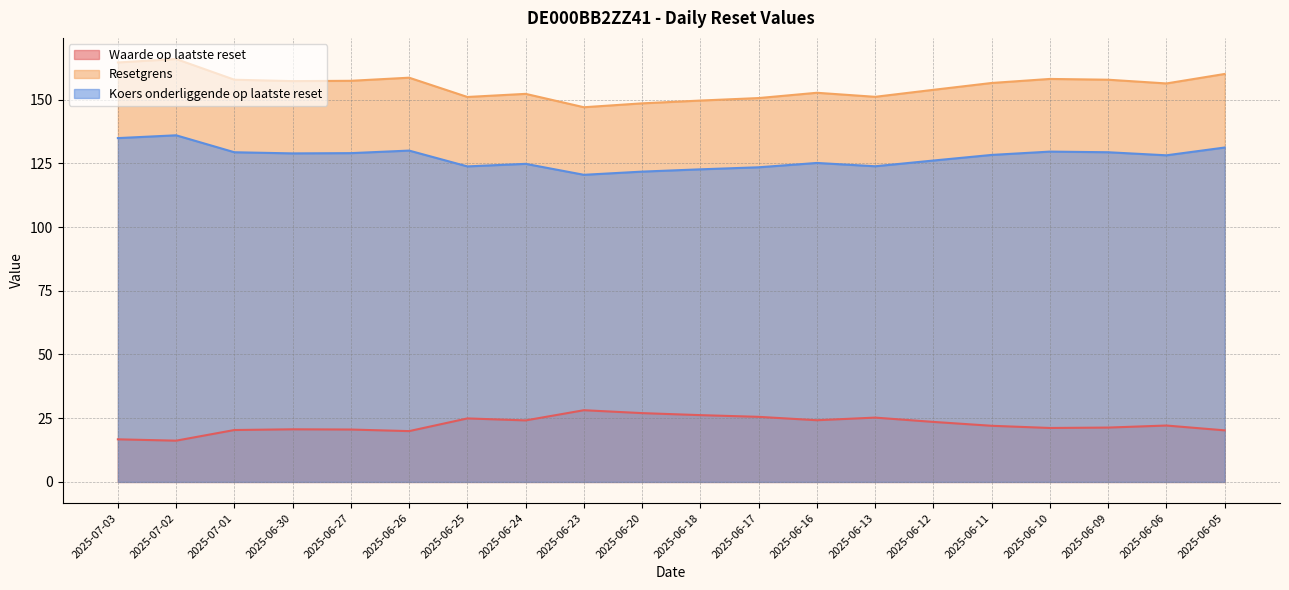

Rank the series at 2025-06-20 from highest to lowest value.

Resetgrens, Koers onderliggende op laatste reset, Waarde op laatste reset